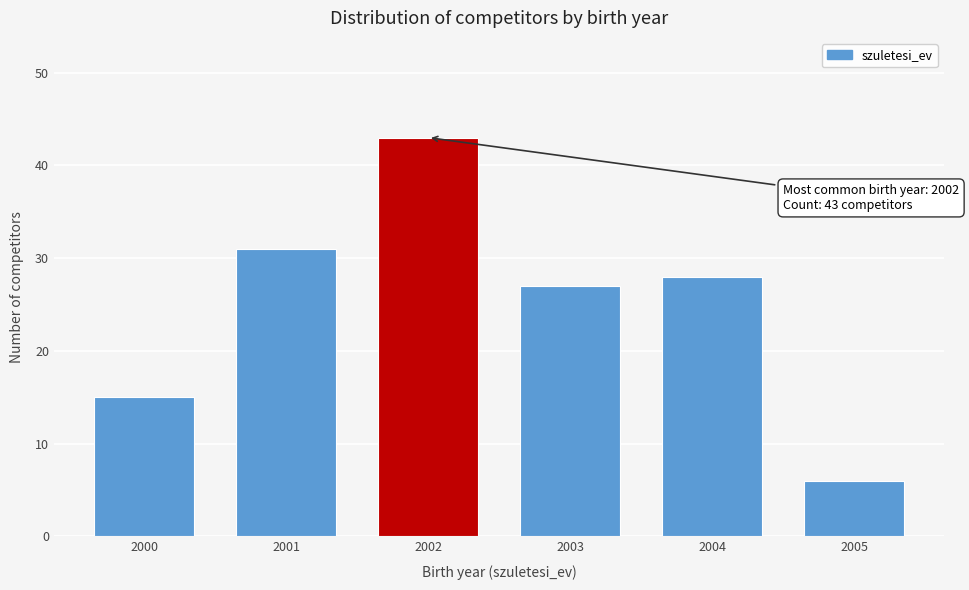

Reading left to right, list all the values displayed in this chart.

2000=15	2001=31	2002=43	2003=27	2004=28	2005=6